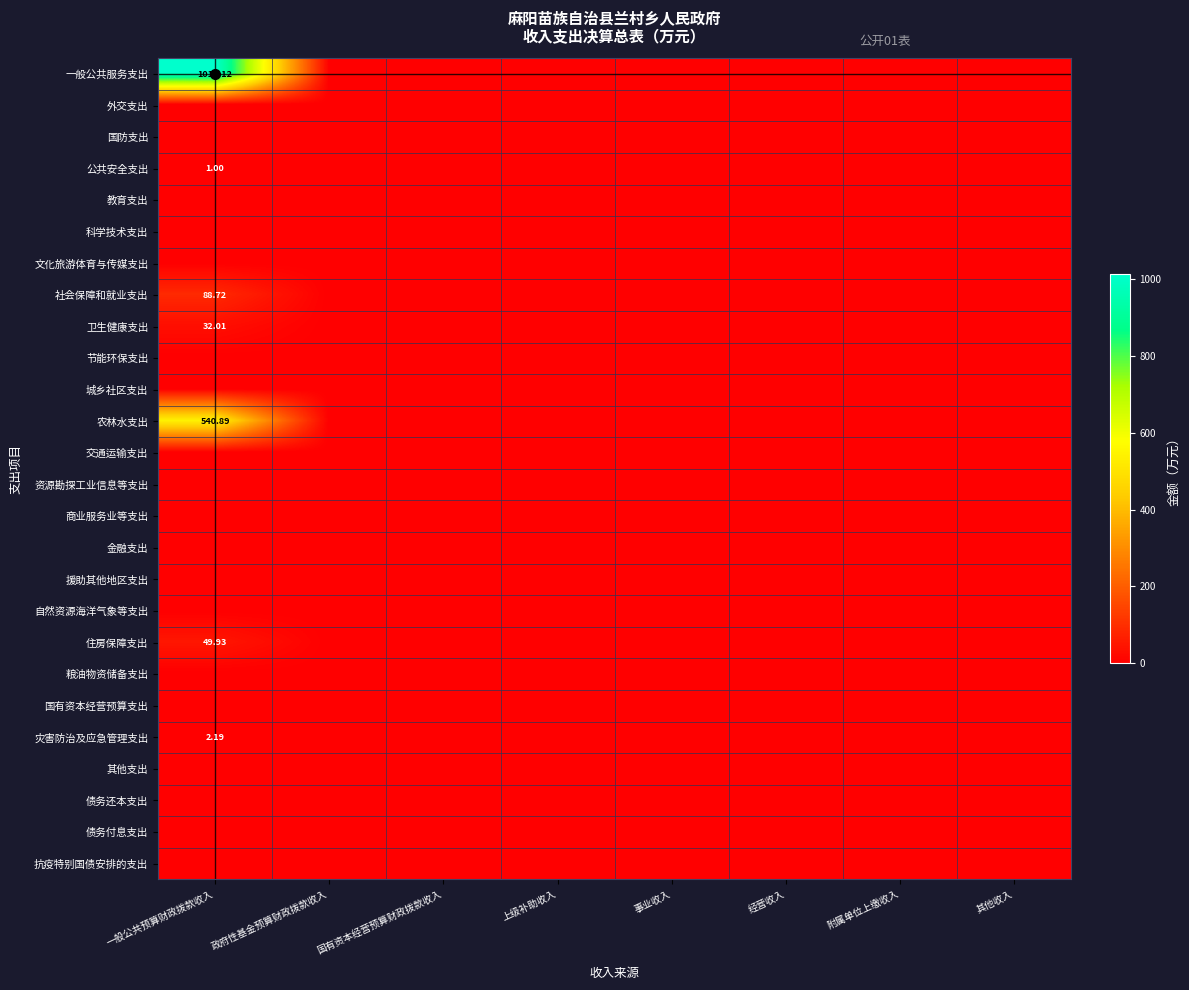

List the series in order of their peak value, lowest first.

外交支出, 国防支出, 教育支出, 科学技术支出, 文化旅游体育与传媒支出, 节能环保支出, 城乡社区支出, 交通运输支出, 资源勘探工业信息等支出, 商业服务业等支出, 金融支出, 援助其他地区支出, 自然资源海洋气象等支出, 粮油物资储备支出, 国有资本经营预算支出, 其他支出, 债务还本支出, 债务付息支出, 抗疫特别国债安排的支出, 公共安全支出, 灾害防治及应急管理支出, 卫生健康支出, 住房保障支出, 社会保障和就业支出, 农林水支出, 一般公共服务支出